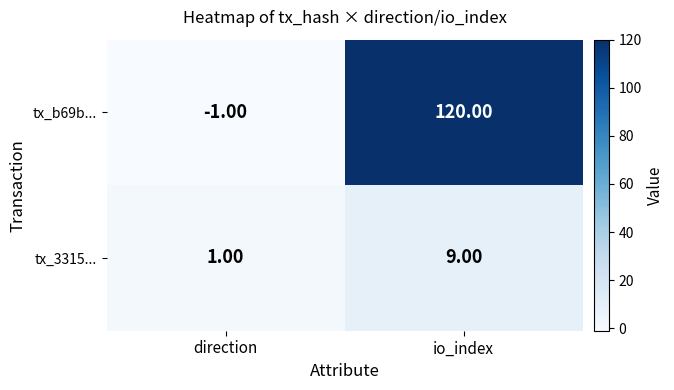

Rank the series by their maximum value, from highest to lowest.

tx_b69b..., tx_3315...